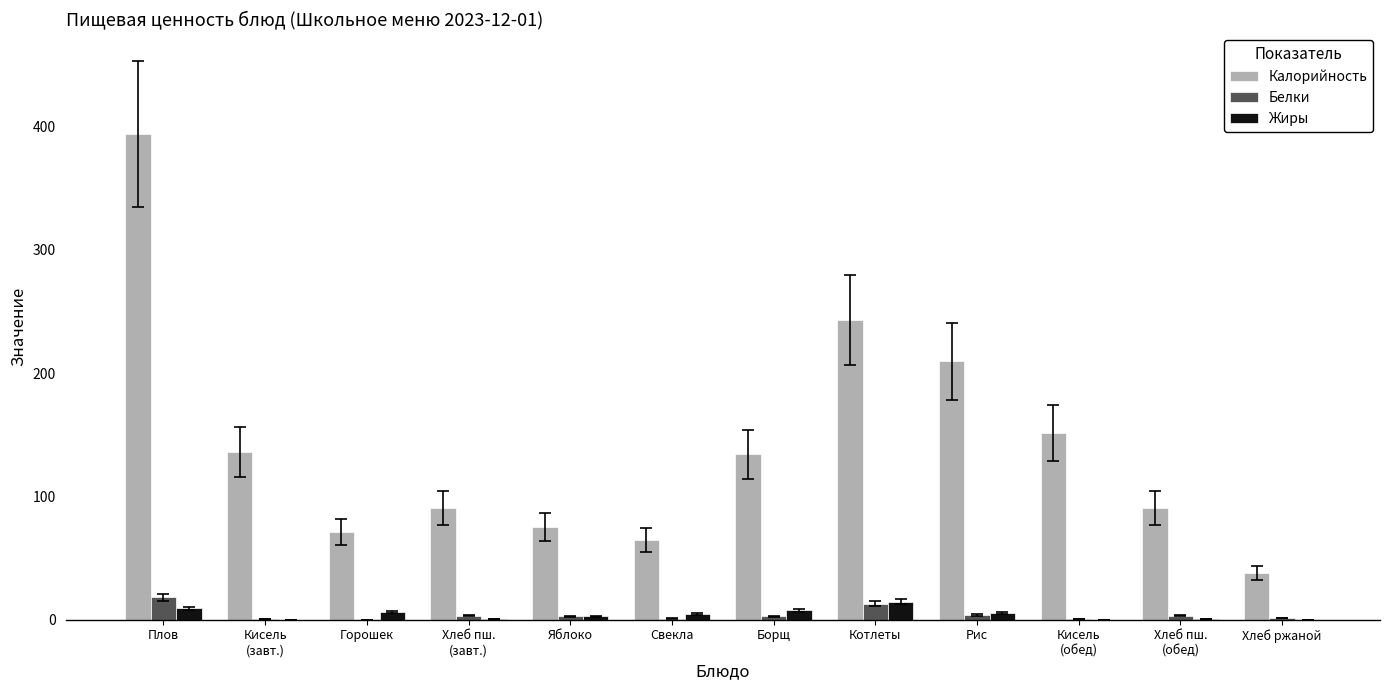

Which category has the highest value across all series?

Плов